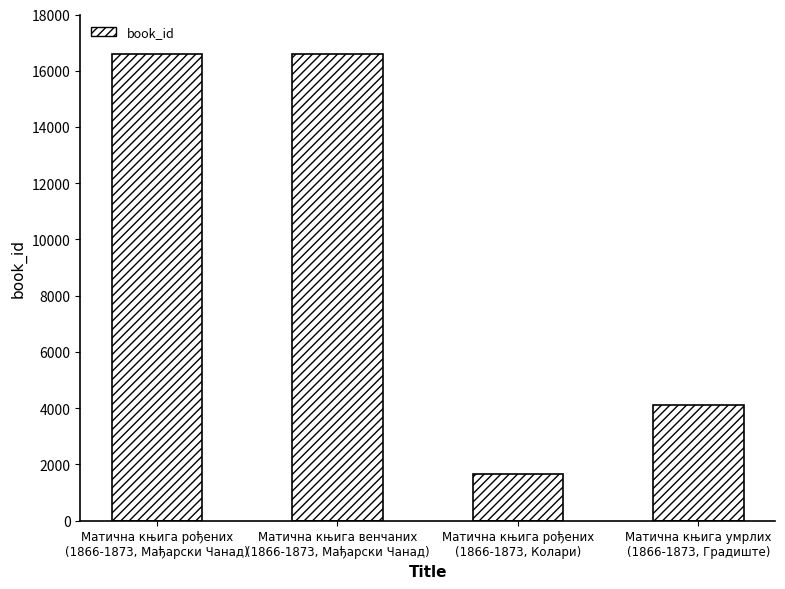

What is the sum of all values?

38974